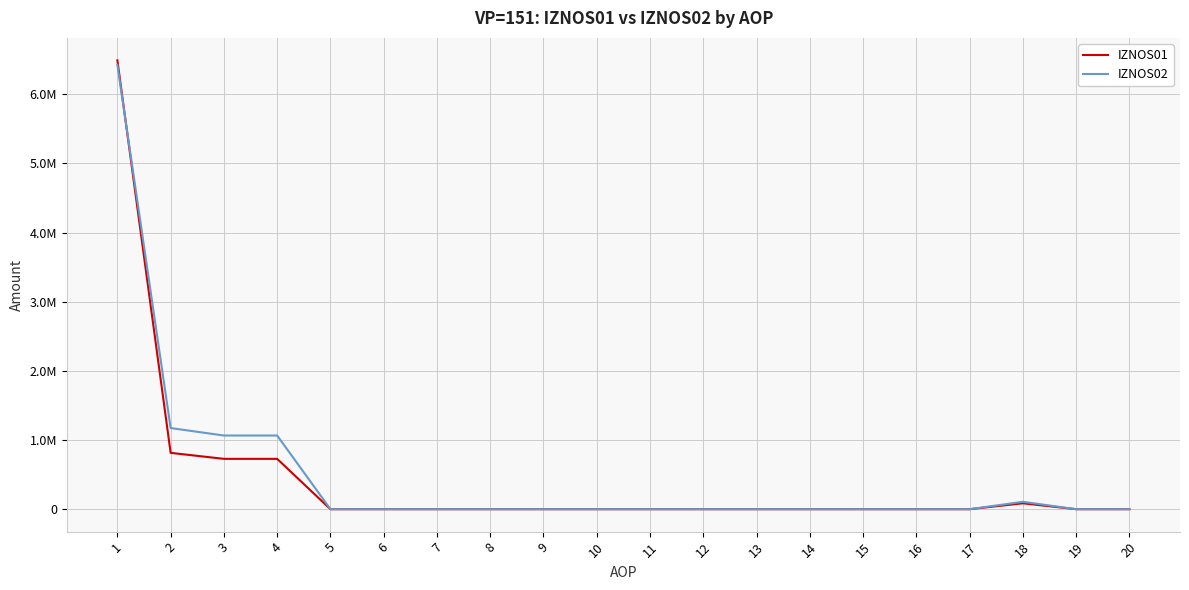

What are all the series names shown in the legend?

IZNOS01, IZNOS02